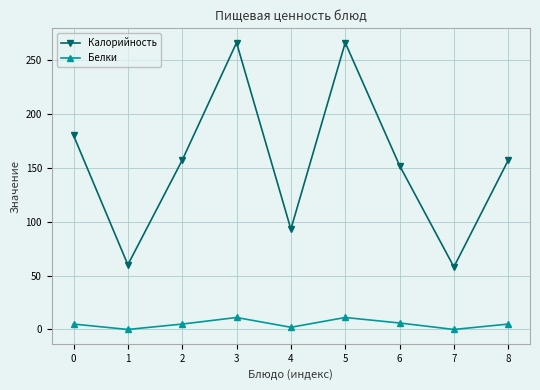

What are all the series names shown in the legend?

Калорийность, Белки